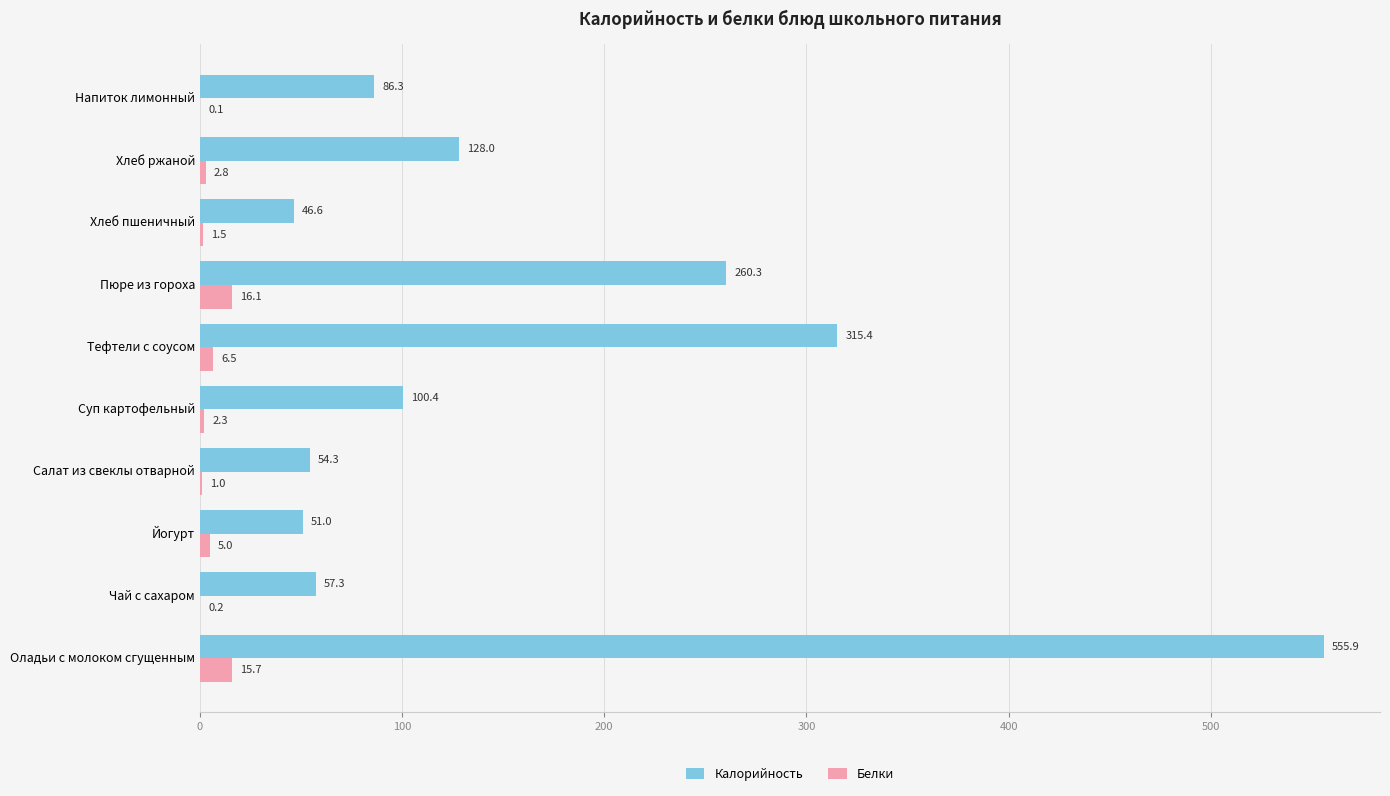

Which series changed the most between Салат из свеклы отварной and Хлеб пшеничный?

Калорийность